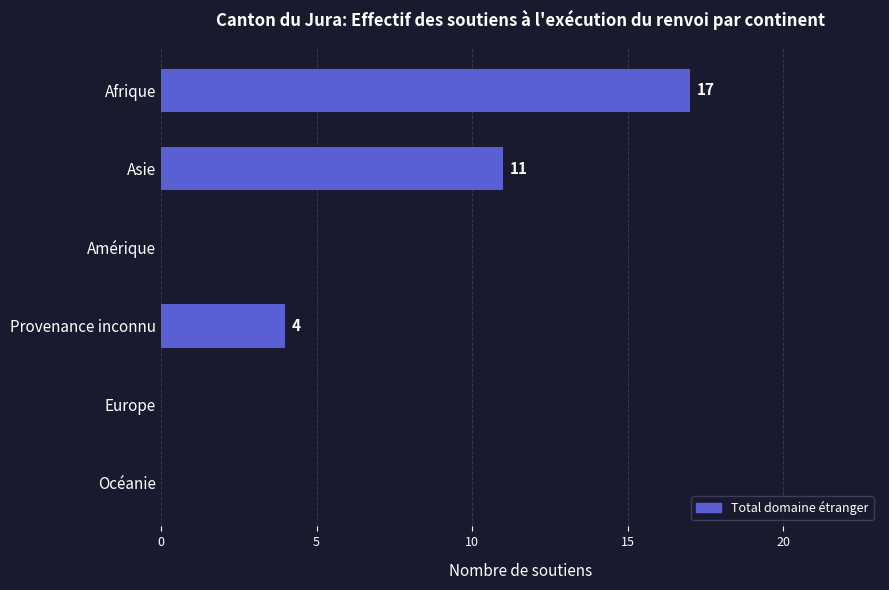

Reading top to bottom, what are all the values shown in this chart?

Afrique=17	Asie=11	Amérique=0	Provenance inconnu=4	Europe=0	Océanie=0